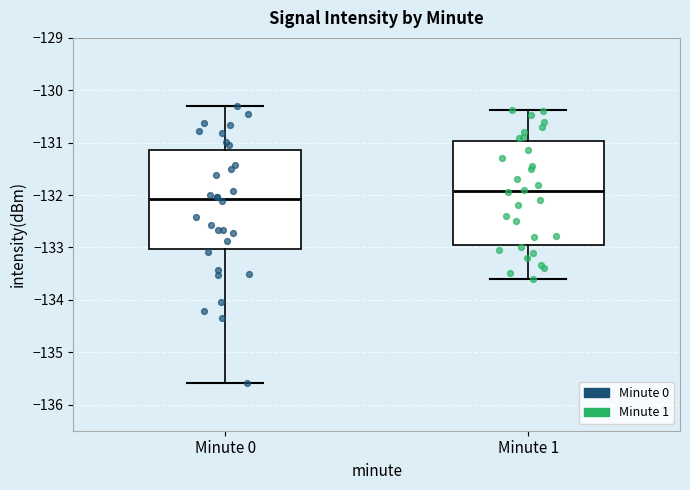

Which box's median line is the highest?

Minute 1